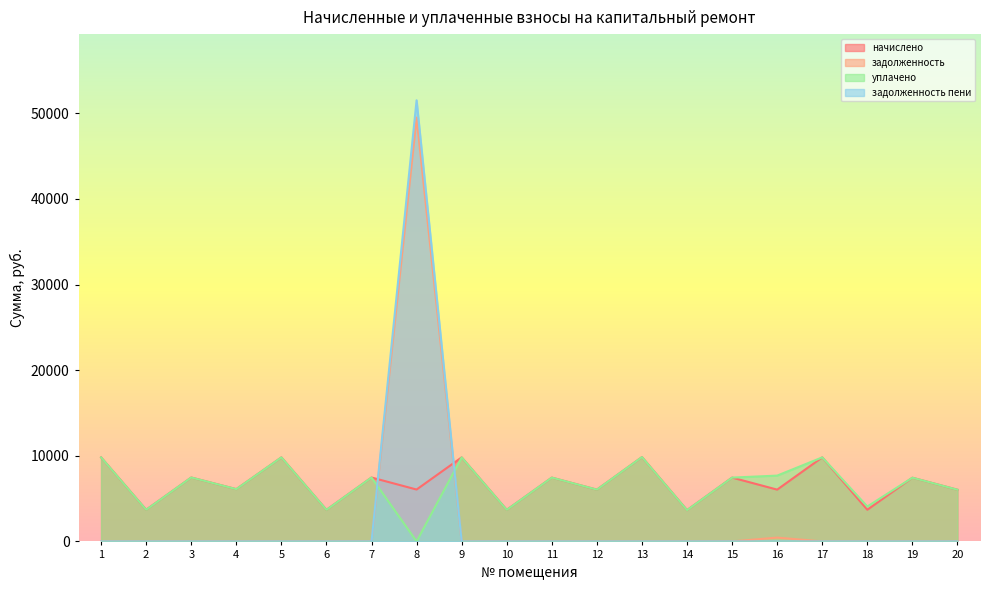

How many lines are shown in the chart?

4